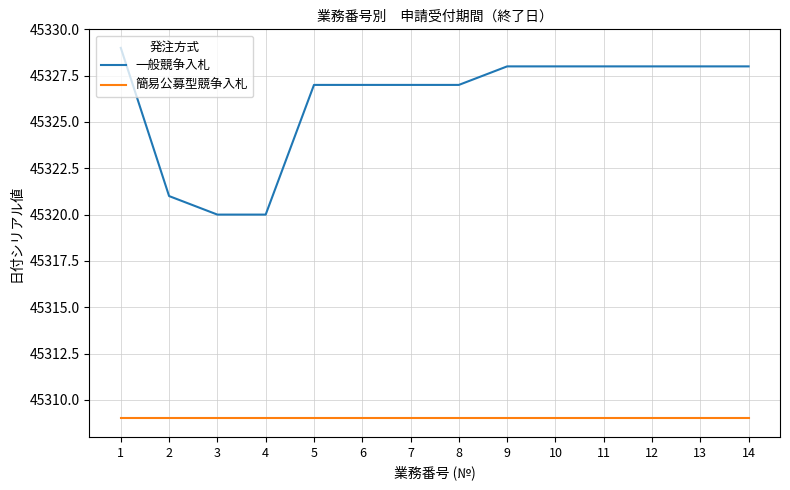

Which series has the widest spread of values?

一般競争入札